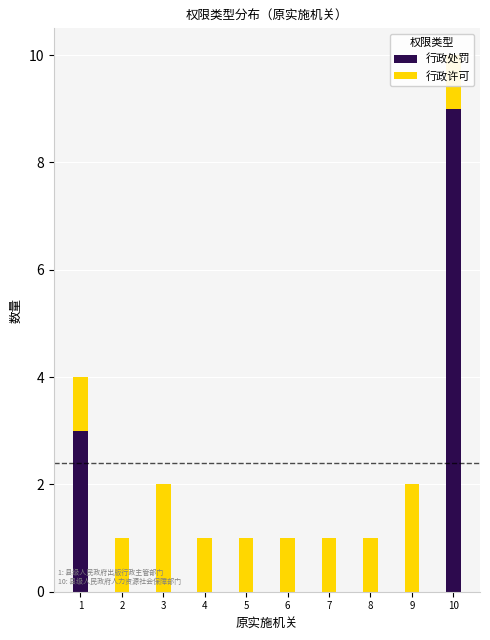

Which series has the largest total across all categories?

行政处罚